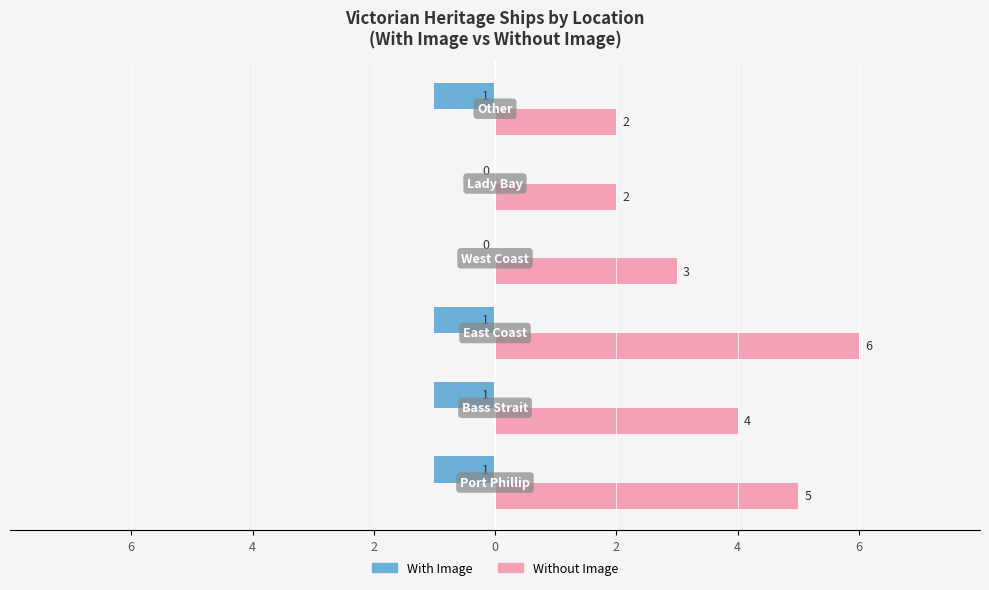

List the series in order of their overall mean, highest first.

Without Image, With Image